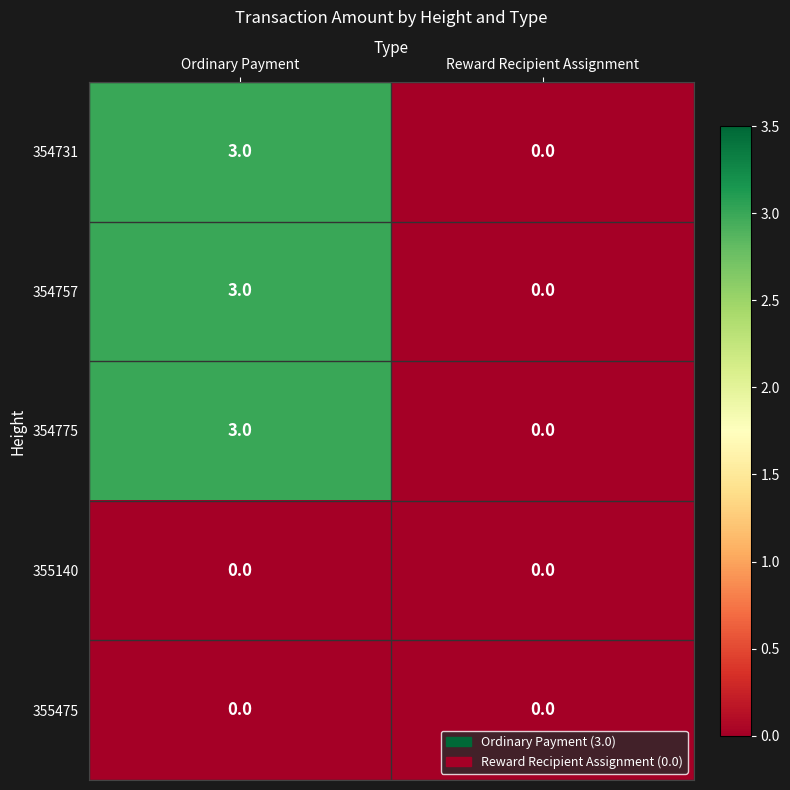

Reading left to right, what are all the values shown in this chart?

354731: 3	0
354757: 3	0
354775: 3	0
355140: 0	0
355475: 0	0